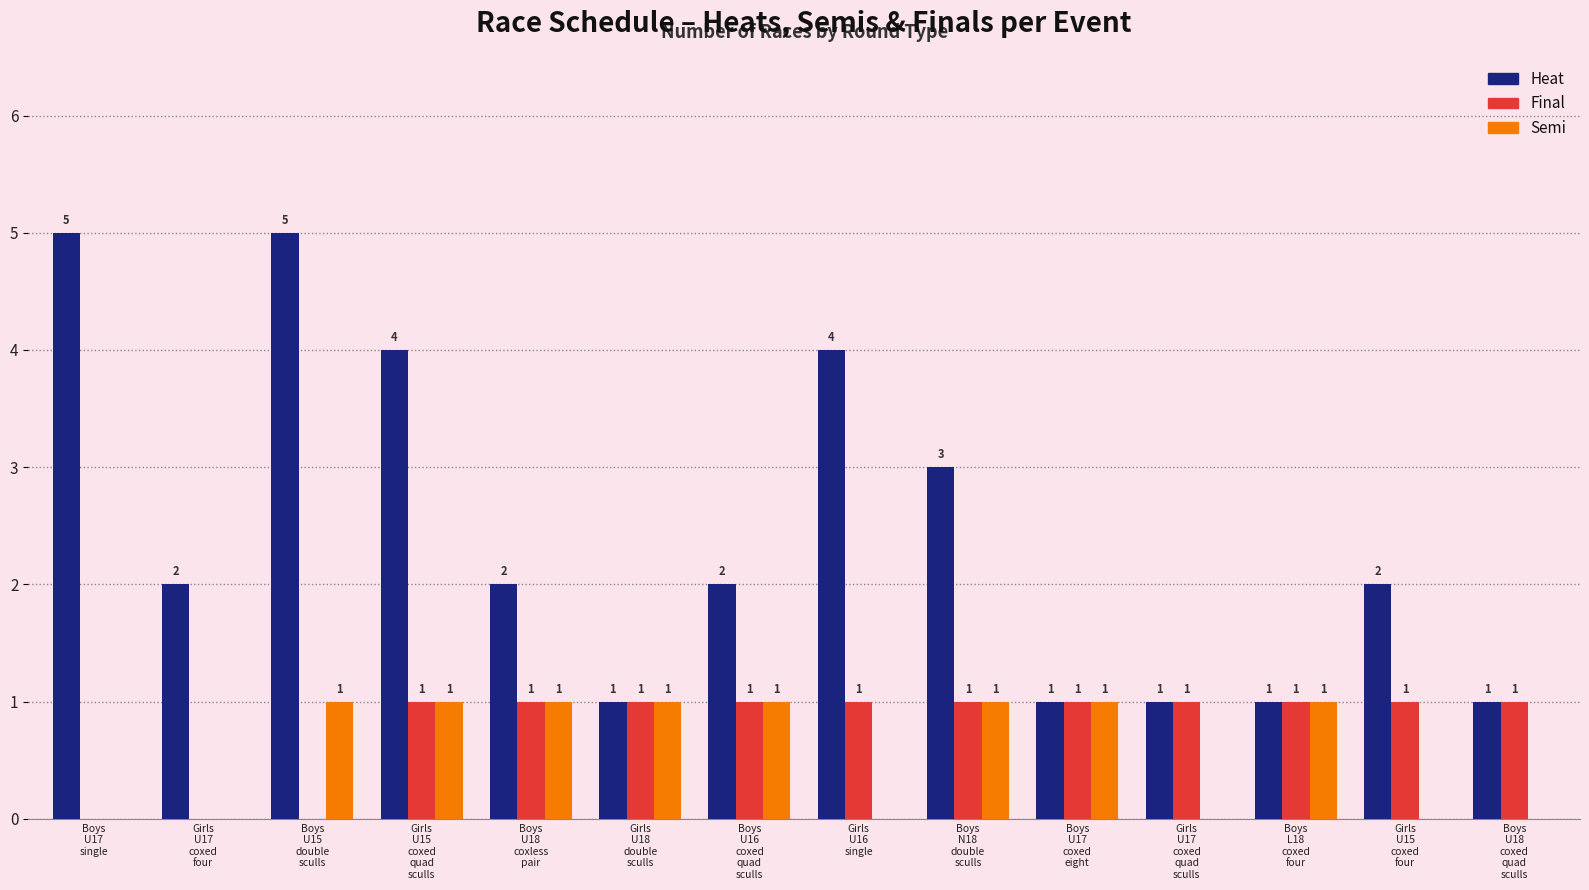

What are all the series names shown in the legend?

Heat, Final, Semi